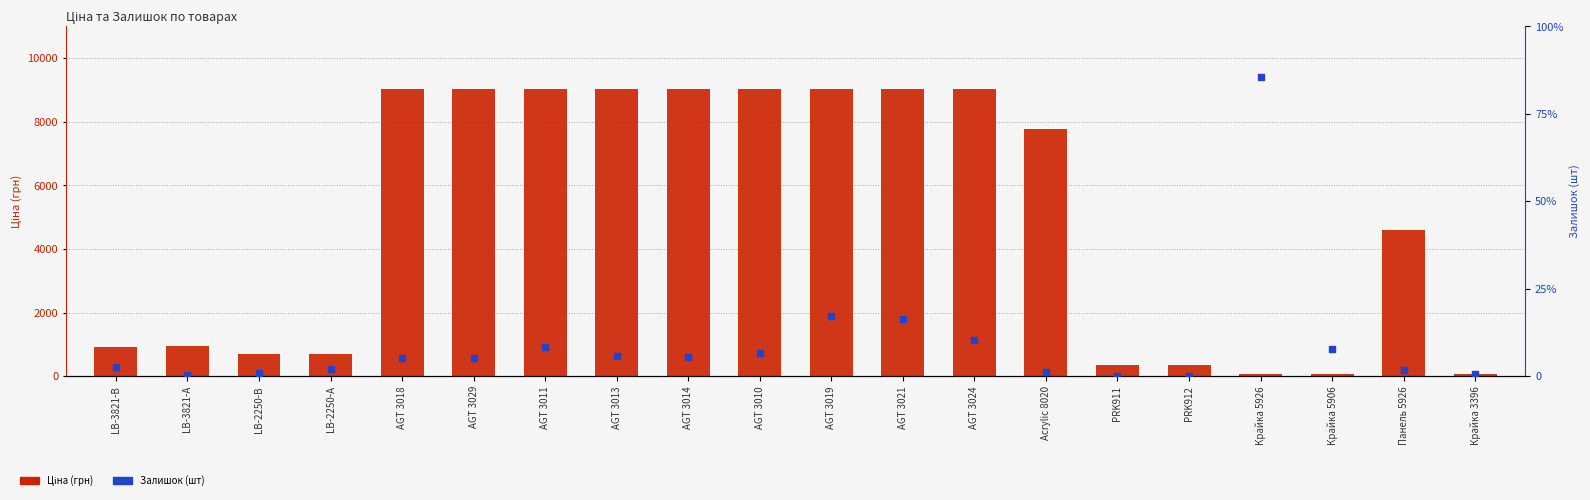

Is the value of Ціна (грн) at Крайка 5926 greater than the value of Залишок (шт) at LB-2250-А?

Yes